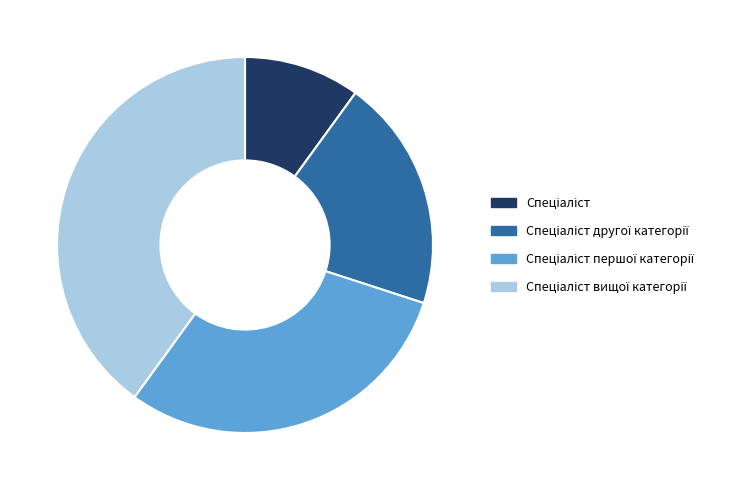

Is there a majority slice in this chart?

No